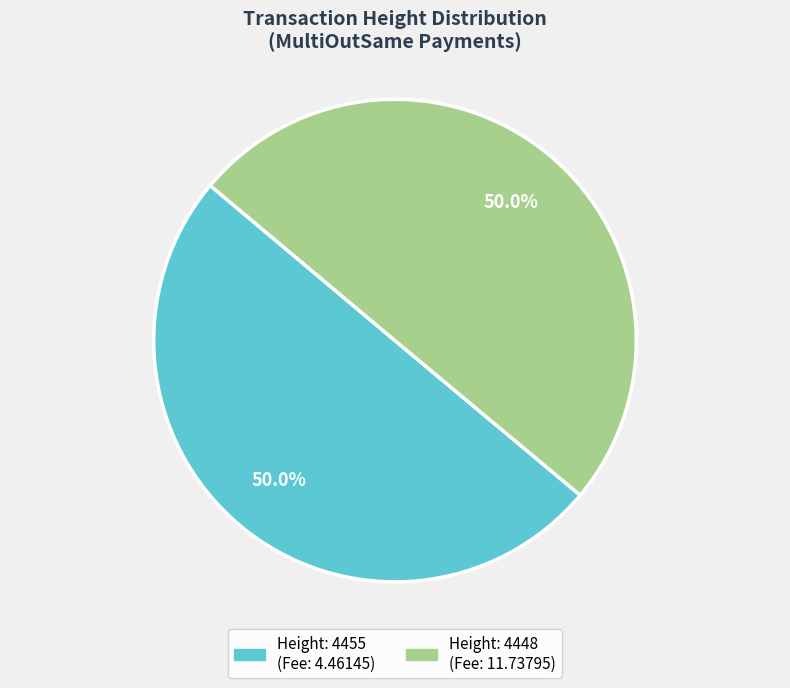

The Height: 4448 slice represents 62% of the pie. True or false?

False